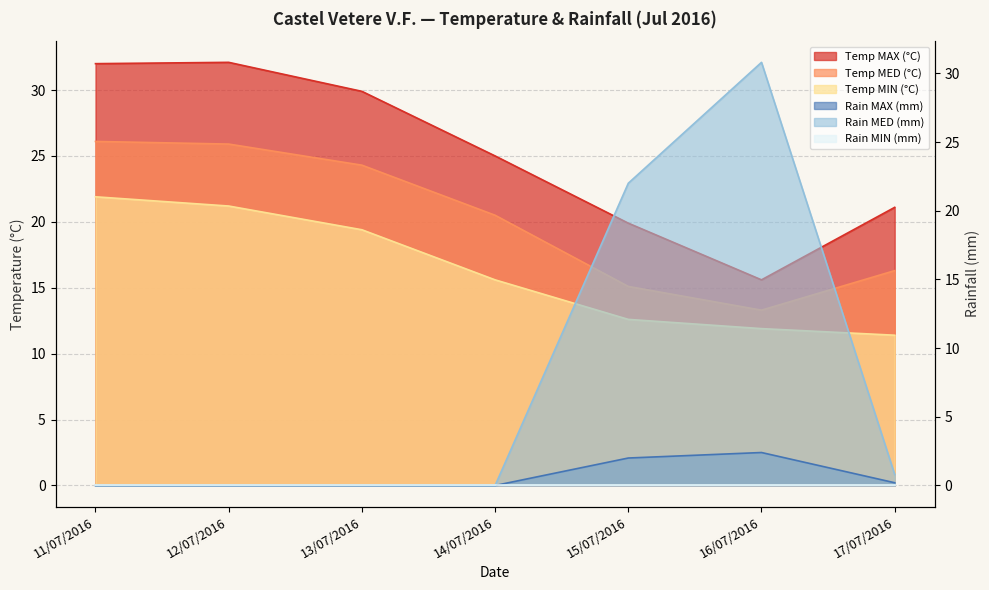

True or false: Temp MED (°C) has a value of 21.3 at 16/07/2016.

False